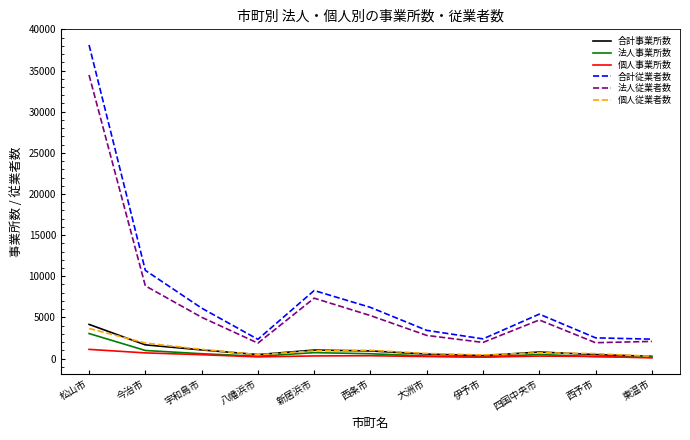

At which category is the sum across all series the highest?

松山市